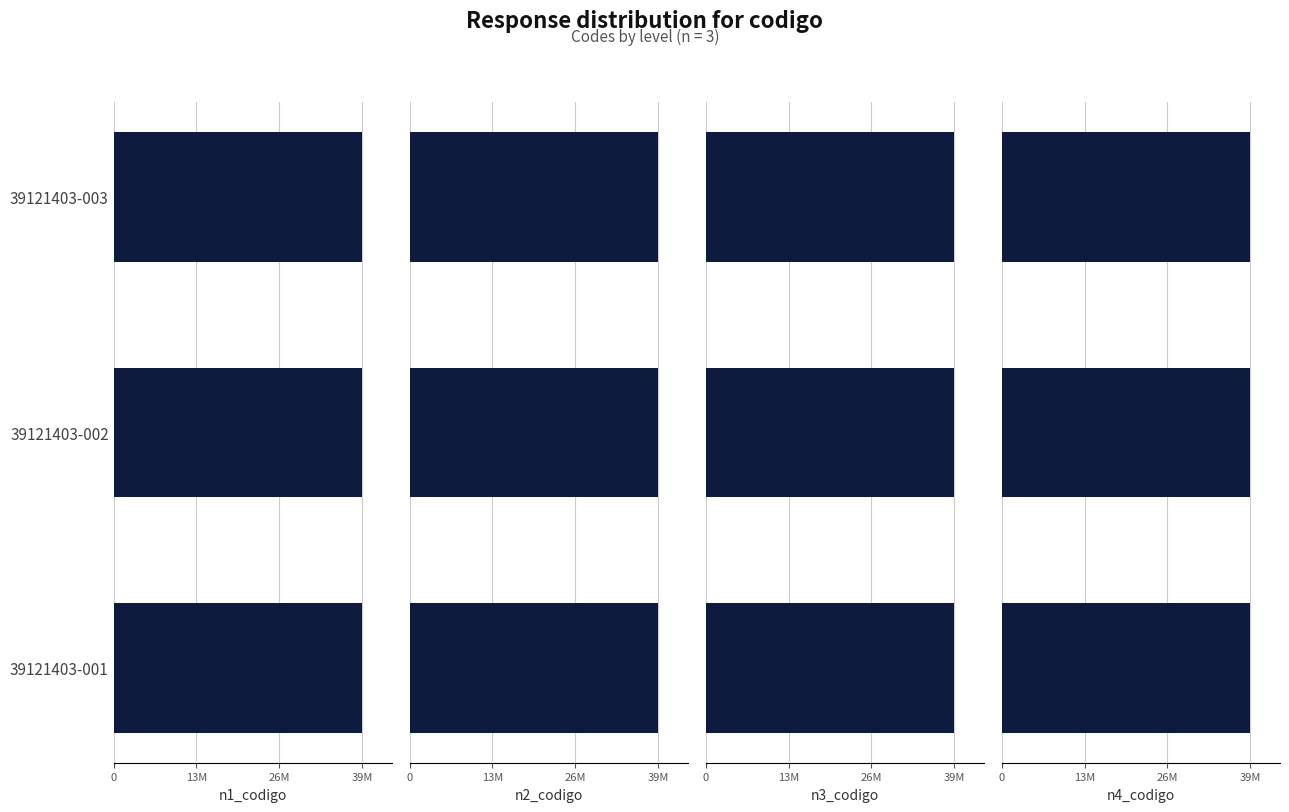

What is the sum of all n3_codigo values?

117364200